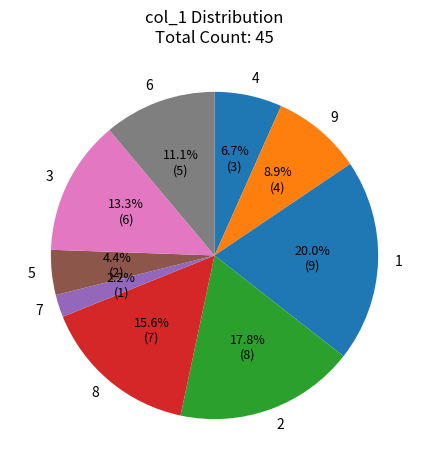

Rank the categories by value from highest to lowest.

1, 2, 8, 3, 6, 9, 4, 5, 7